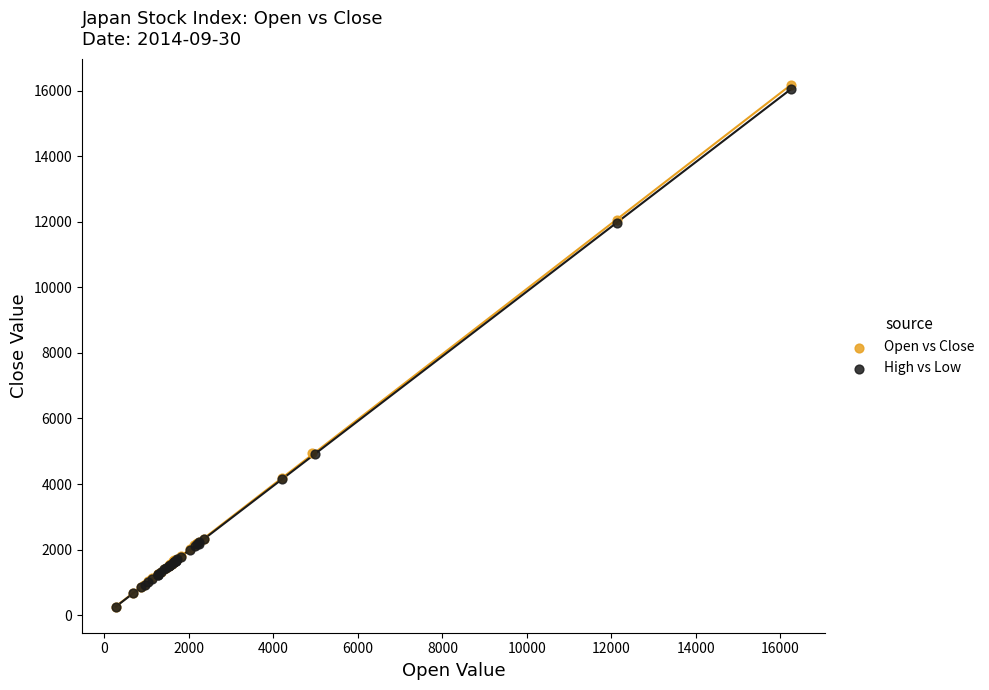

What are all the series names shown in the legend?

Open vs Close, High vs Low